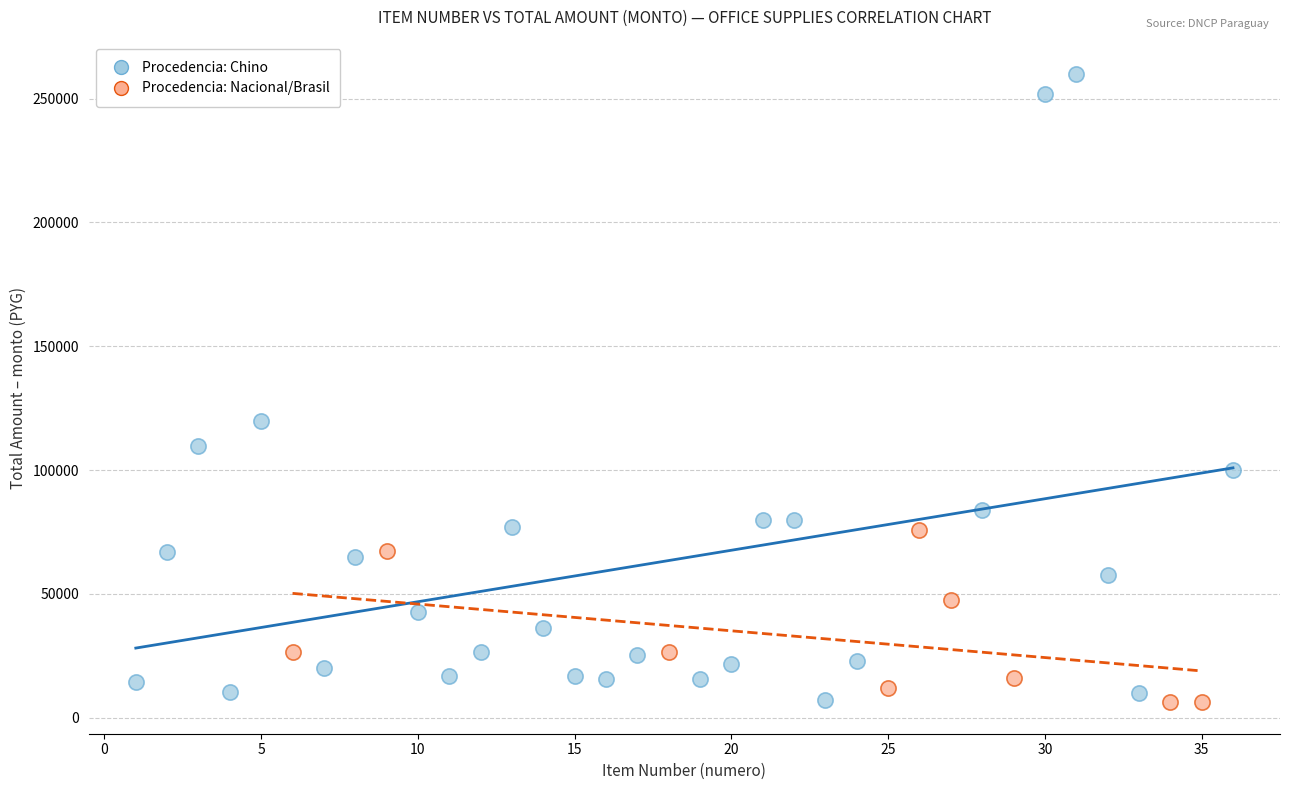

Which series reaches the maximum Y coordinate?

Procedencia: Chino